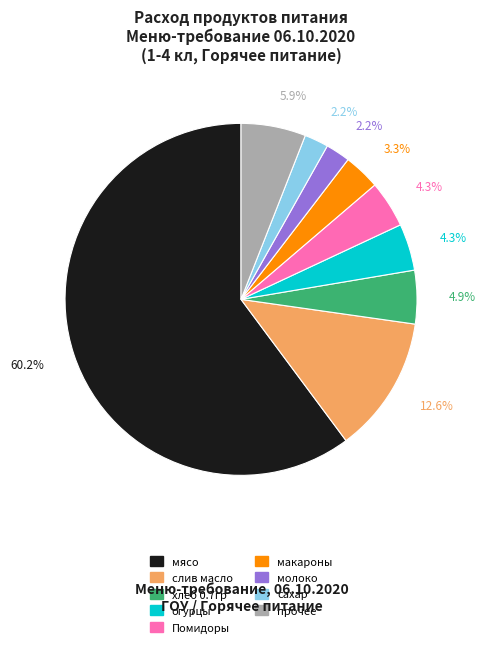

Does any single category account for the majority?

Yes